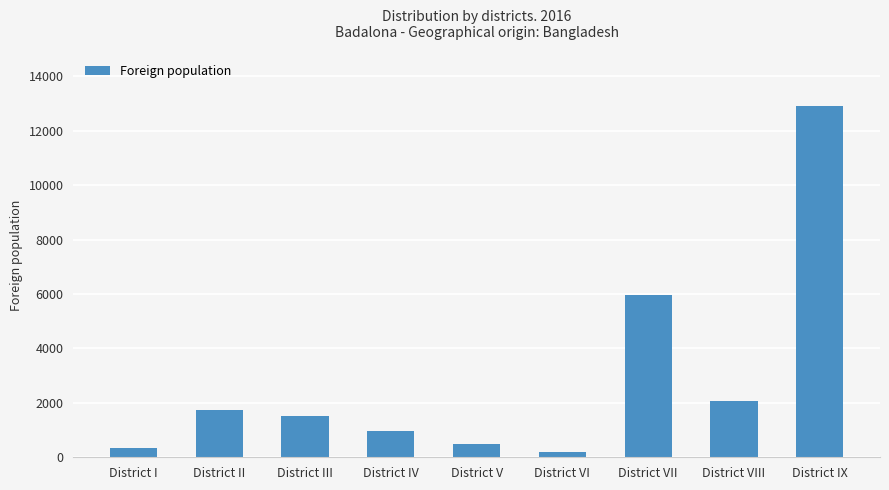

True or false: the data shows 948 at District IV.

True